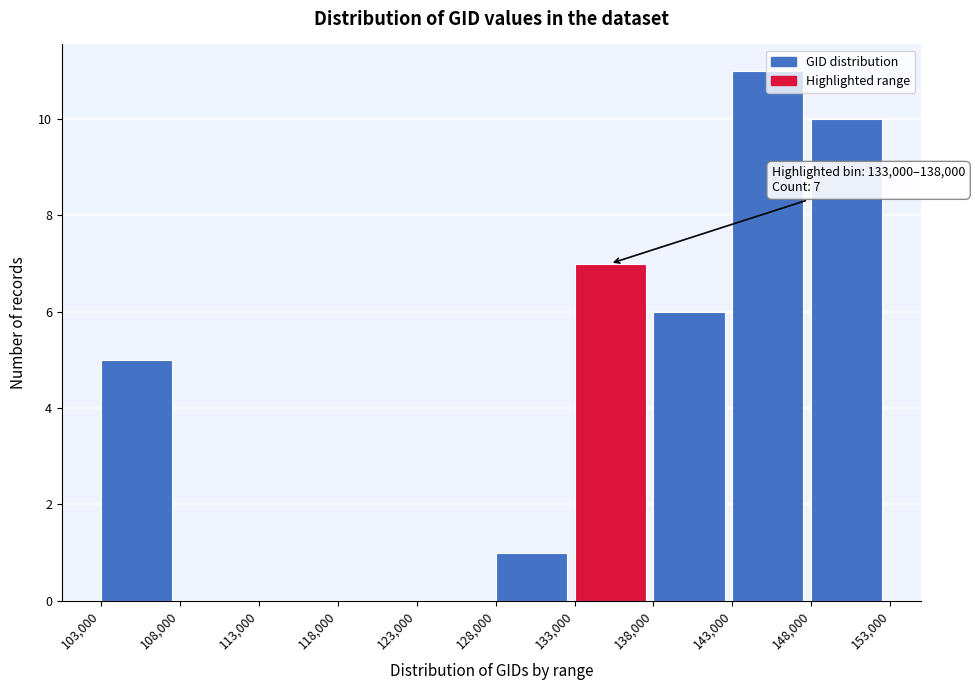

Over which range of the x-axis is the bar tallest?

143,000 to 148,000